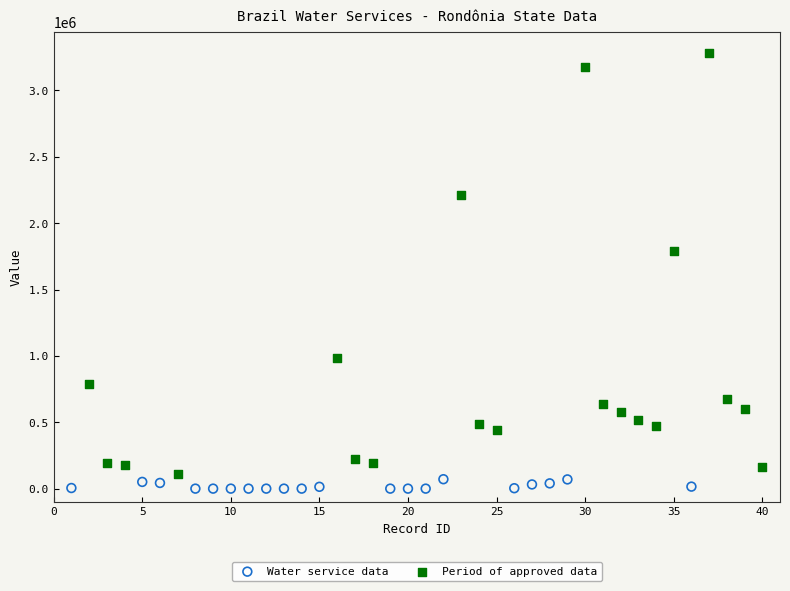

Which series has the widest spread of Y values?

Period of approved data